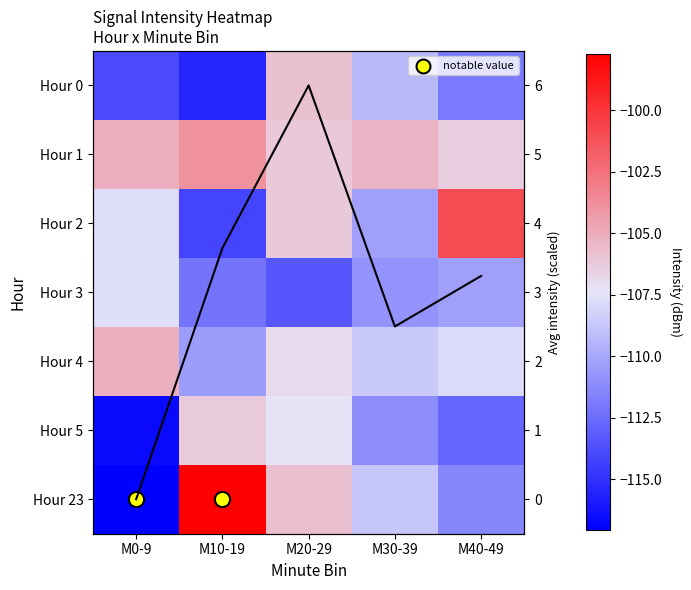

Which category has the highest value across all series?

M20-29